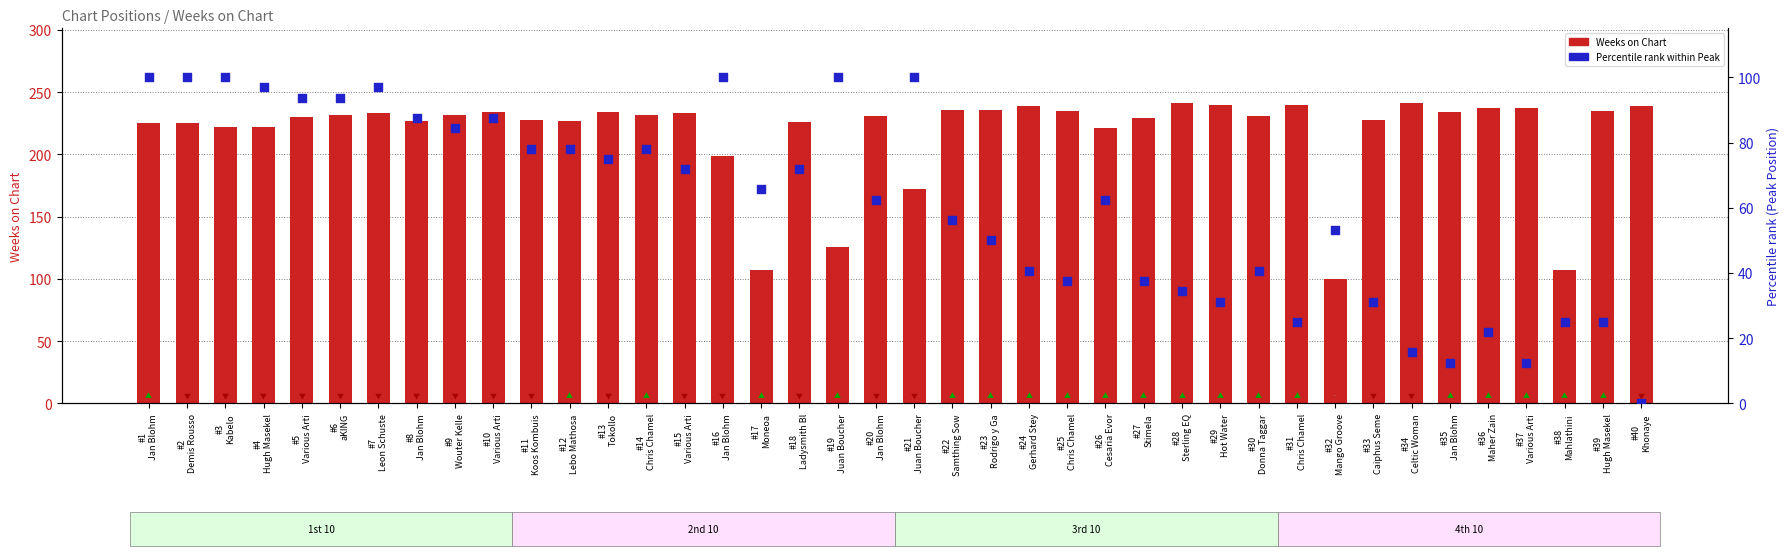

What is the total value across all series at #38
Mahlathini?

132.0